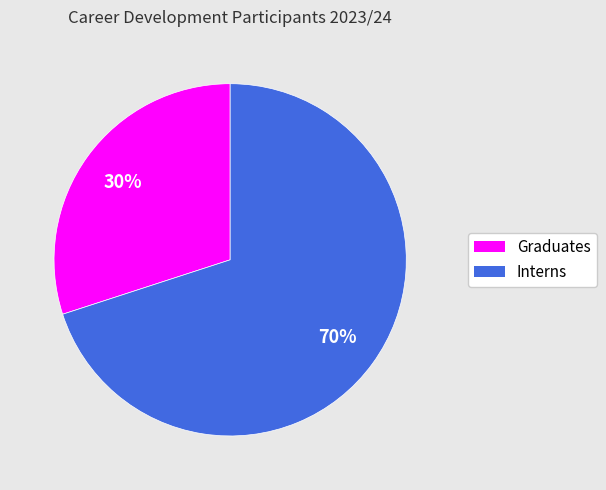

Which has a higher value, Graduates or Interns?

Interns